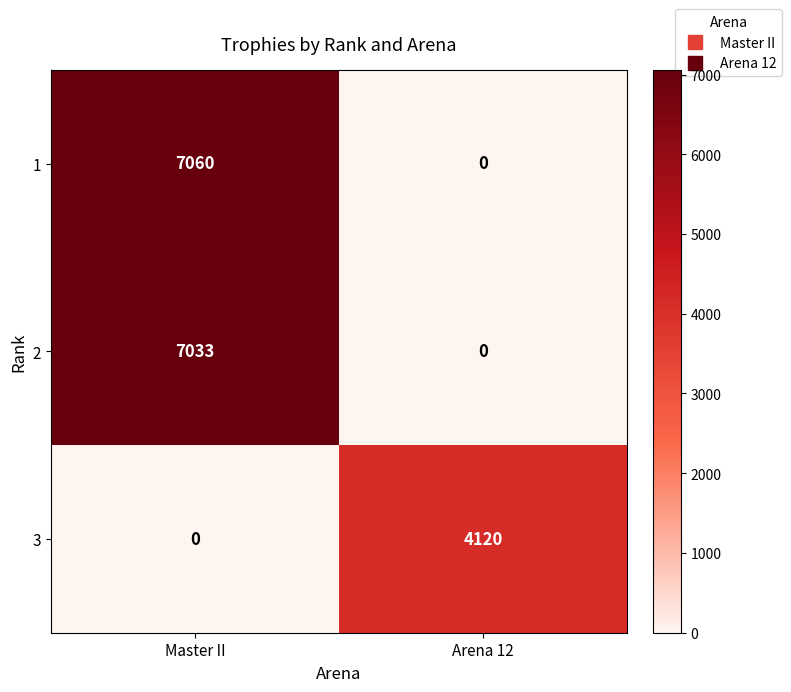

Reading left to right, transcribe all the data shown in this chart.

1: Master II=7060	Arena 12=0
2: Master II=7033	Arena 12=0
3: Master II=0	Arena 12=4120